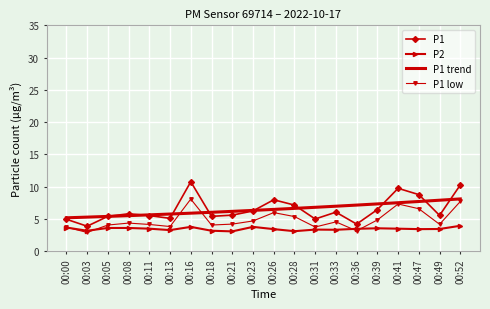

What is the difference between the highest and lowest values at 00:52?

6.3